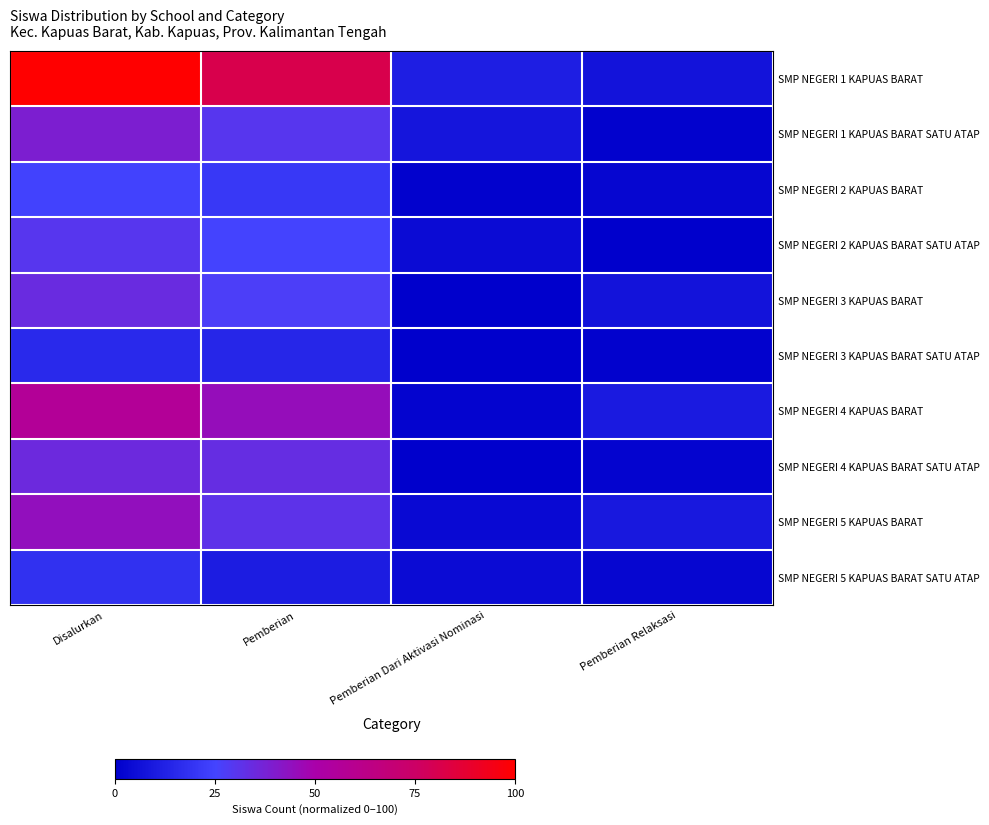

Reading left to right, what are all the values shown in this chart?

SMP NEGERI 1 KAPUAS BARAT: Disalurkan=100.0	Pemberian=81.1	Pemberian Dari Aktivasi Nominasi=11.7	Pemberian Relaksasi=7.2
SMP NEGERI 1 KAPUAS BARAT SATU ATAP: Disalurkan=38.7	Pemberian=29.7	Pemberian Dari Aktivasi Nominasi=8.1	Pemberian Relaksasi=0.9
SMP NEGERI 2 KAPUAS BARAT: Disalurkan=24.3	Pemberian=20.7	Pemberian Dari Aktivasi Nominasi=0.9	Pemberian Relaksasi=2.7
SMP NEGERI 2 KAPUAS BARAT SATU ATAP: Disalurkan=29.7	Pemberian=25.2	Pemberian Dari Aktivasi Nominasi=4.5	Pemberian Relaksasi=0.0
SMP NEGERI 3 KAPUAS BARAT: Disalurkan=34.2	Pemberian=27.0	Pemberian Dari Aktivasi Nominasi=0.0	Pemberian Relaksasi=7.2
SMP NEGERI 3 KAPUAS BARAT SATU ATAP: Disalurkan=15.3	Pemberian=14.4	Pemberian Dari Aktivasi Nominasi=0.0	Pemberian Relaksasi=0.9
SMP NEGERI 4 KAPUAS BARAT: Disalurkan=56.8	Pemberian=45.0	Pemberian Dari Aktivasi Nominasi=1.8	Pemberian Relaksasi=9.9
SMP NEGERI 4 KAPUAS BARAT SATU ATAP: Disalurkan=35.1	Pemberian=33.3	Pemberian Dari Aktivasi Nominasi=0.0	Pemberian Relaksasi=1.8
SMP NEGERI 5 KAPUAS BARAT: Disalurkan=44.1	Pemberian=31.5	Pemberian Dari Aktivasi Nominasi=3.6	Pemberian Relaksasi=9.0
SMP NEGERI 5 KAPUAS BARAT SATU ATAP: Disalurkan=18.0	Pemberian=10.8	Pemberian Dari Aktivasi Nominasi=4.5	Pemberian Relaksasi=2.7